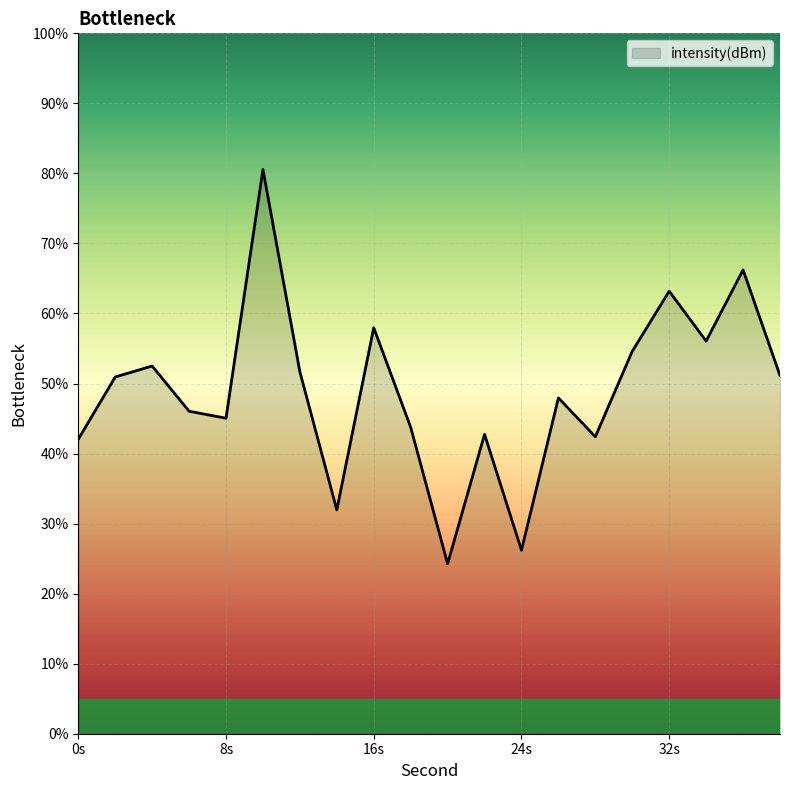

What is the smallest value displayed?

24.3